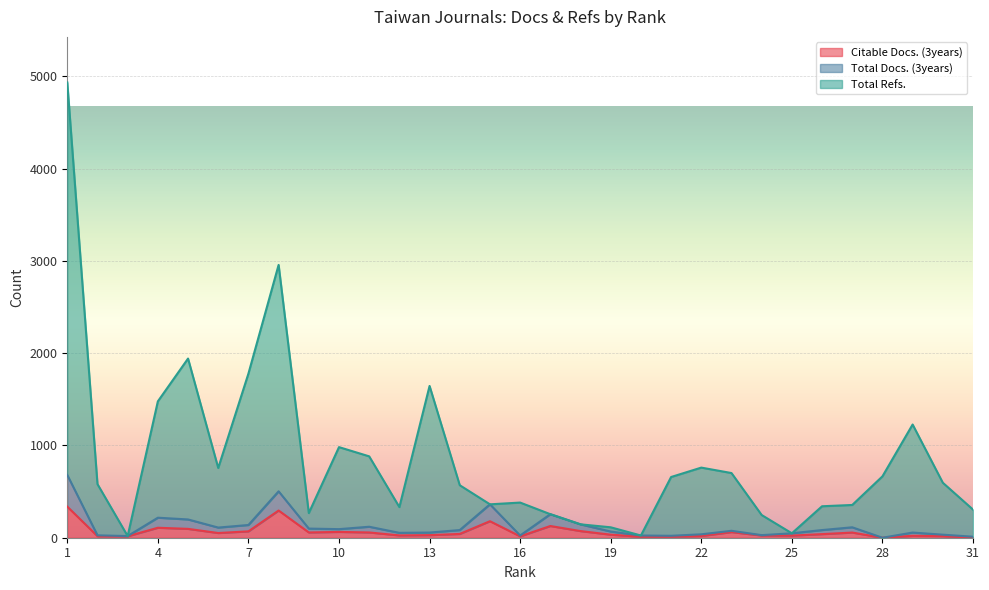

List the series in order of their peak value, highest first.

Total Refs., Total Docs. (3years), Citable Docs. (3years)